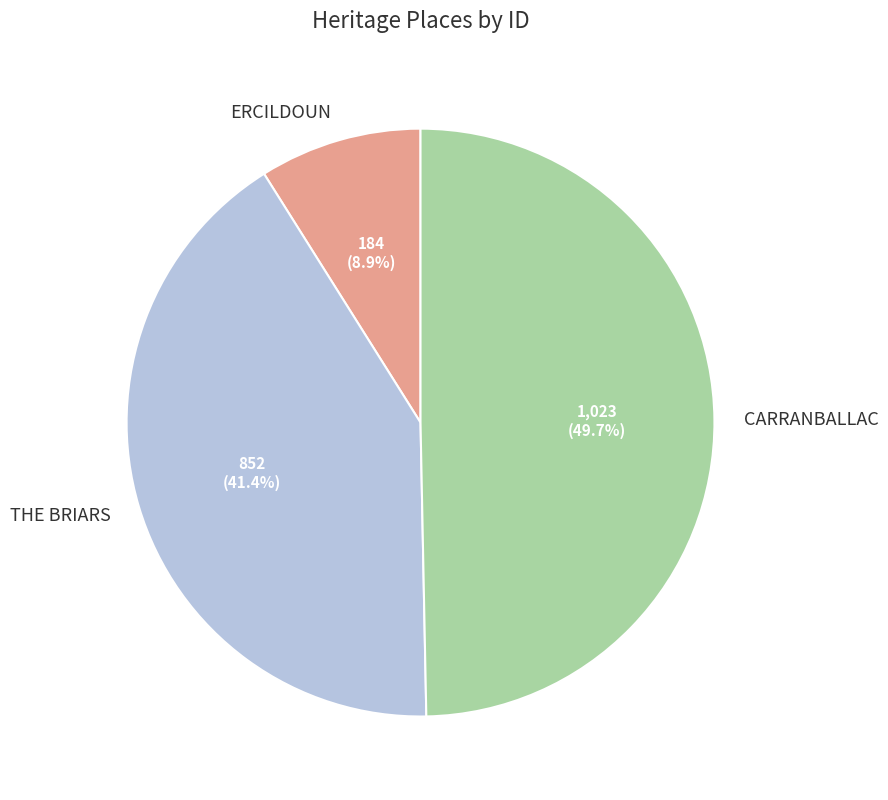

Which slice is the smallest?

ERCILDOUN